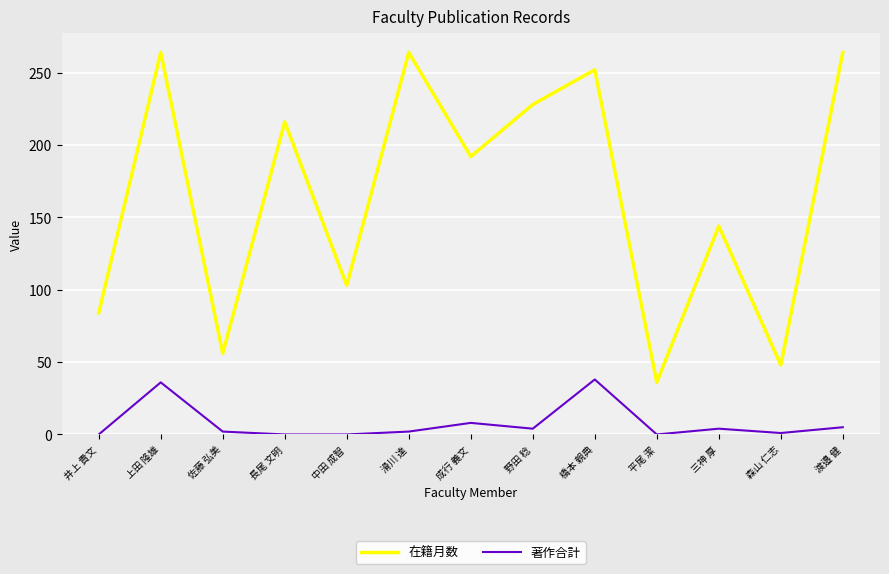

Which series has the largest total across all categories?

在籍月数